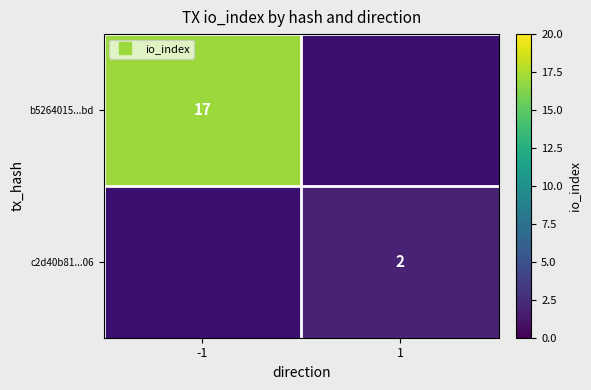

Count the number of data series in this chart.

2